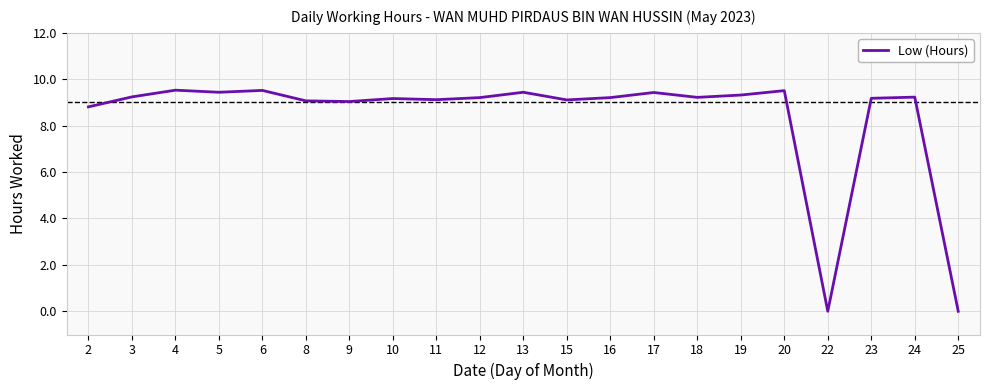

What is the greatest value displayed?

9.5